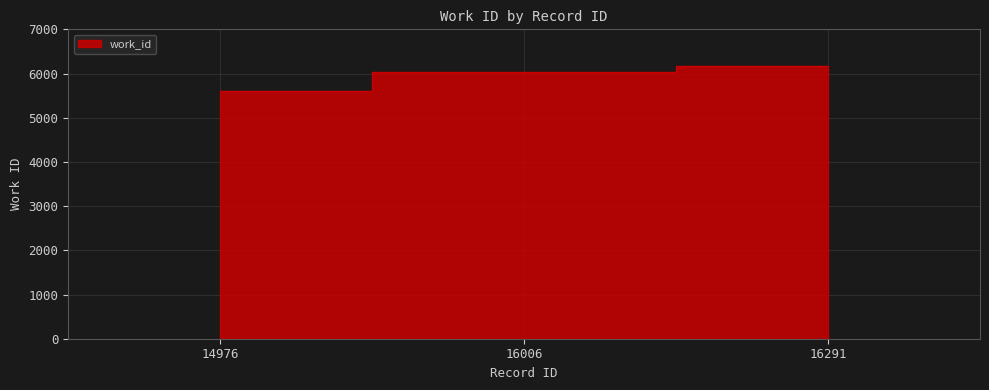

Rank the categories by value from lowest to highest.

14976, 16006, 16291